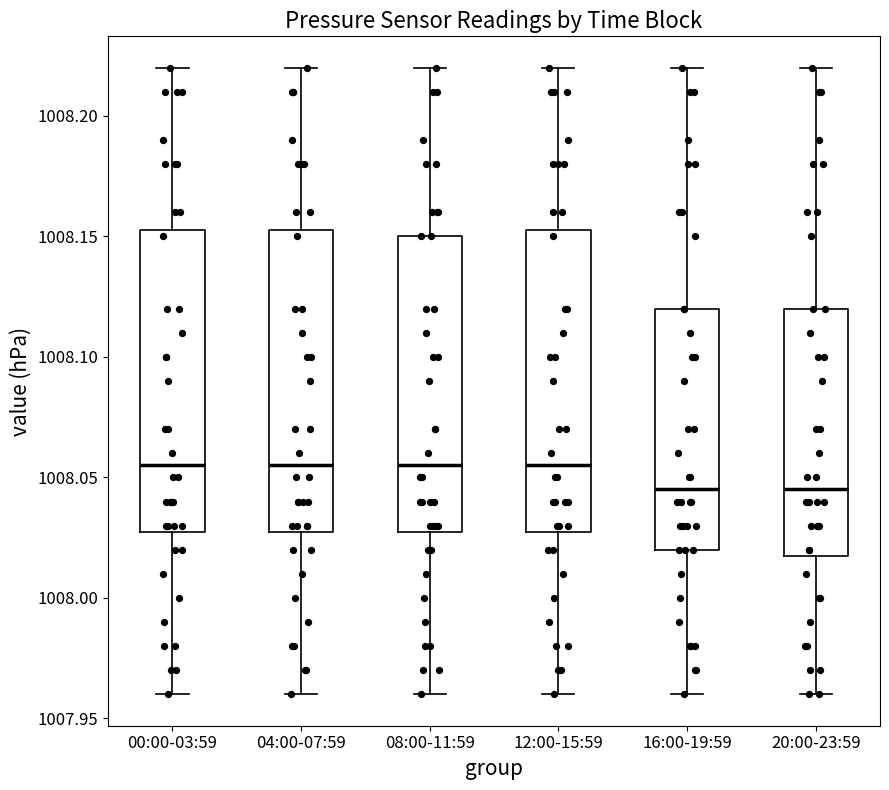

Reading left to right, transcribe this box plot: for each box, give where its median line is, the range the box spans, and where its two whiskers end, as read against the y-axis. The values are not printed on the chart, so give them approximately, as read against the axis.

00:00-03:59: median 1008.055, box 1008.030 to 1008.155, whiskers 1007.960 to 1008.220
04:00-07:59: median 1008.055, box 1008.030 to 1008.155, whiskers 1007.960 to 1008.220
08:00-11:59: median 1008.055, box 1008.030 to 1008.150, whiskers 1007.960 to 1008.220
12:00-15:59: median 1008.055, box 1008.030 to 1008.155, whiskers 1007.960 to 1008.220
16:00-19:59: median 1008.045, box 1008.020 to 1008.120, whiskers 1007.960 to 1008.220
20:00-23:59: median 1008.045, box 1008.020 to 1008.120, whiskers 1007.960 to 1008.220